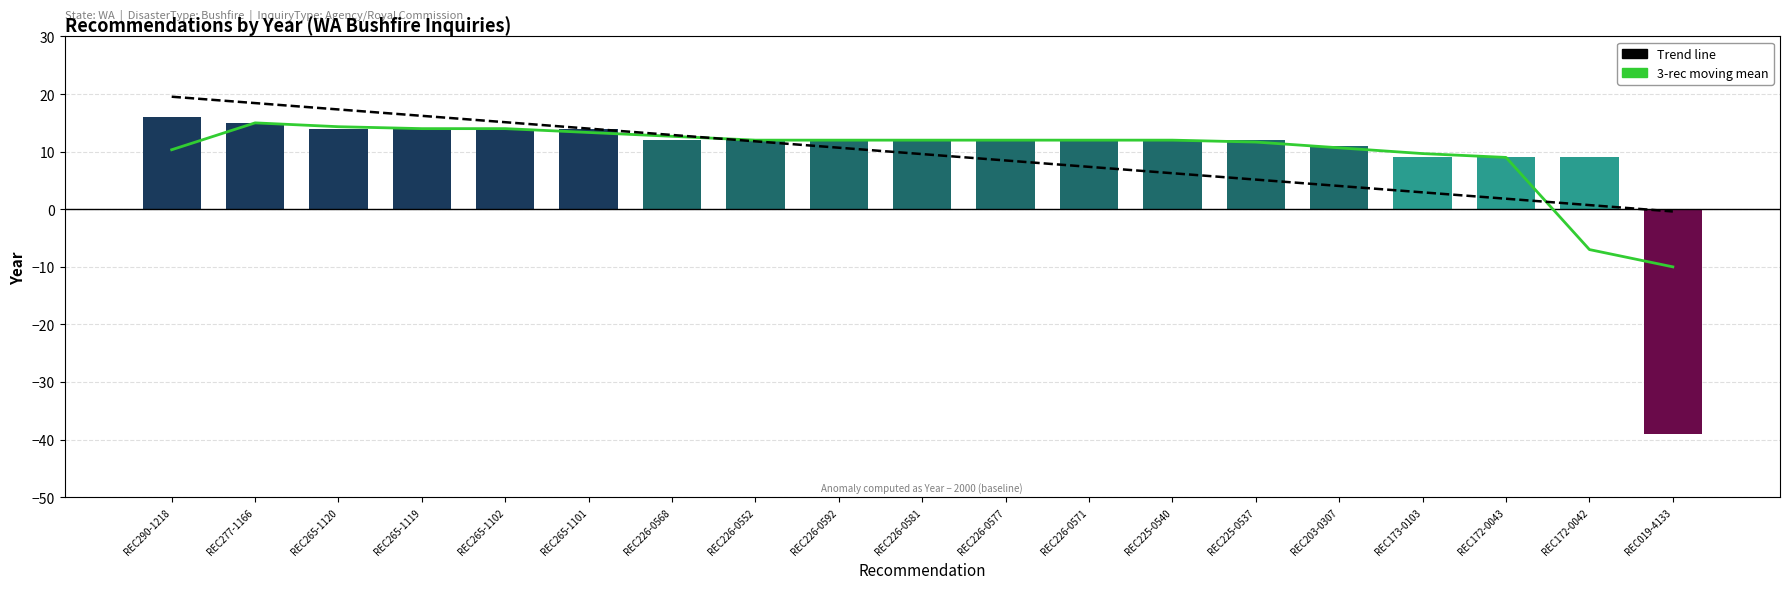

True or false: 3-rec moving mean has a value of 12.0 at REC226-0592.

True